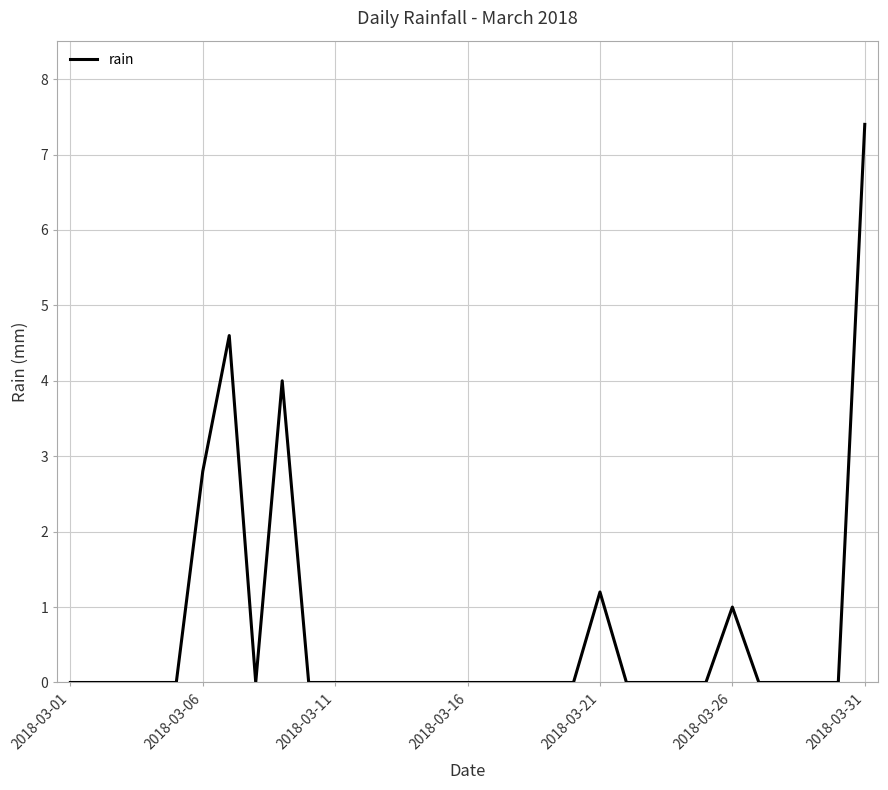

What is the greatest value displayed?

7.4